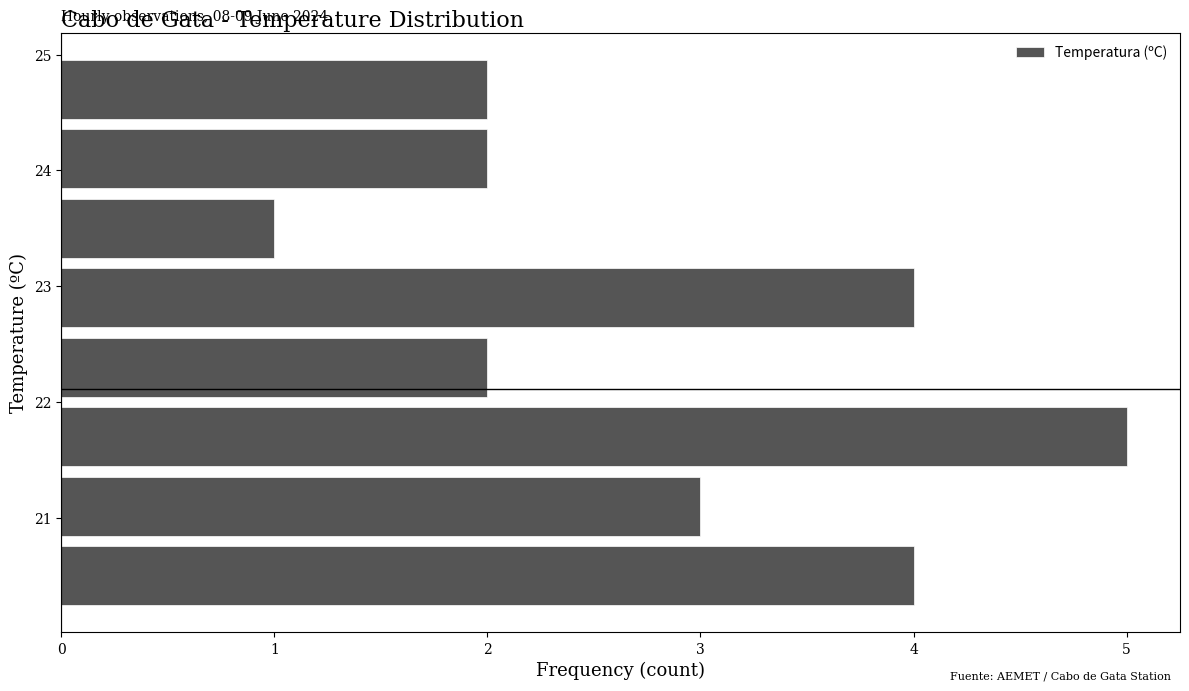

Over which range of the y-axis is the bar longest?

21.4 to 22.0